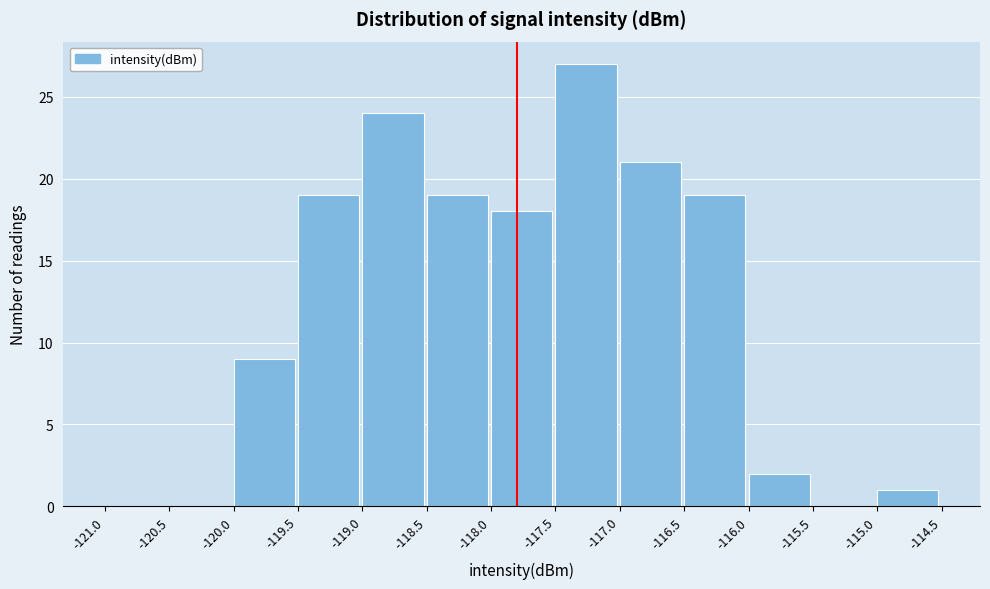

How tall is the bar that spans -119.5 to -119.0 on the x-axis? The values are not printed on the chart, so give them approximately, as read against the axis.

19